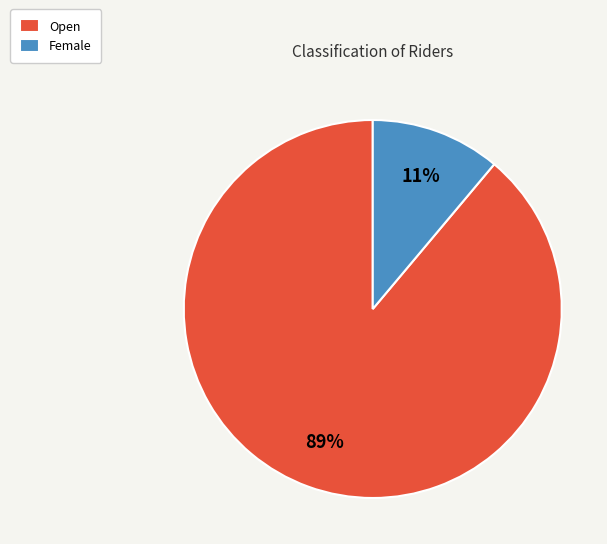

What is the smallest slice in the pie chart?

Female